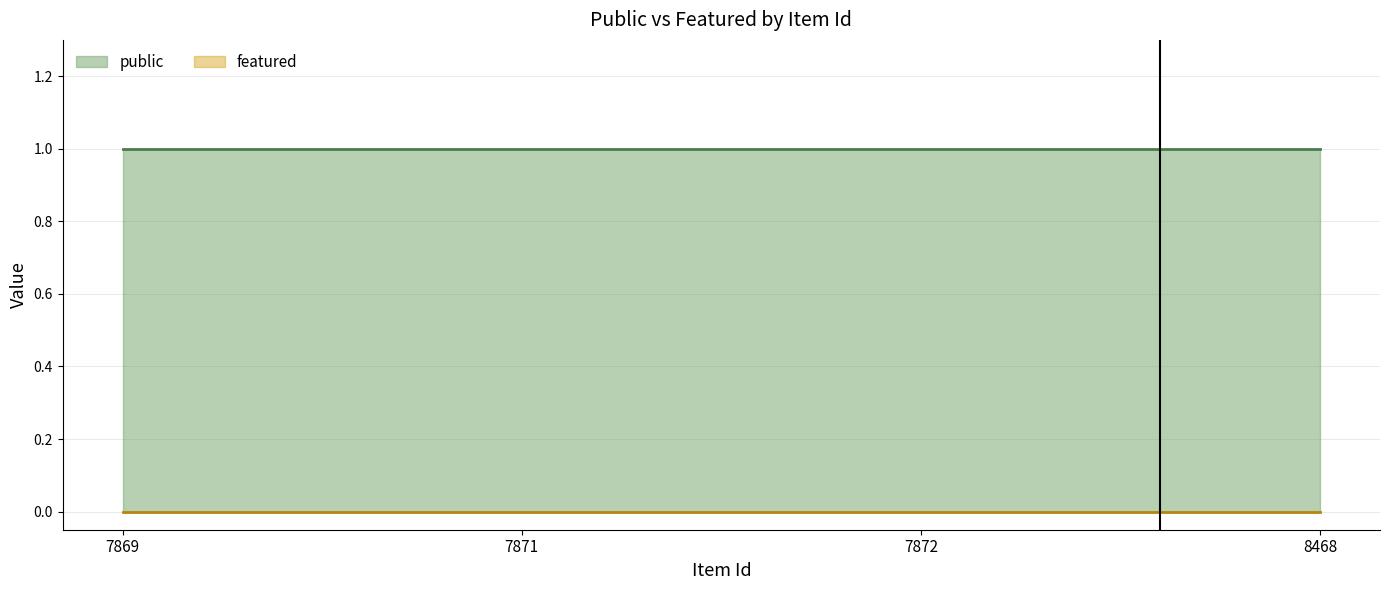

Is the value of public at 7872 greater than the value of featured at 7871?

Yes